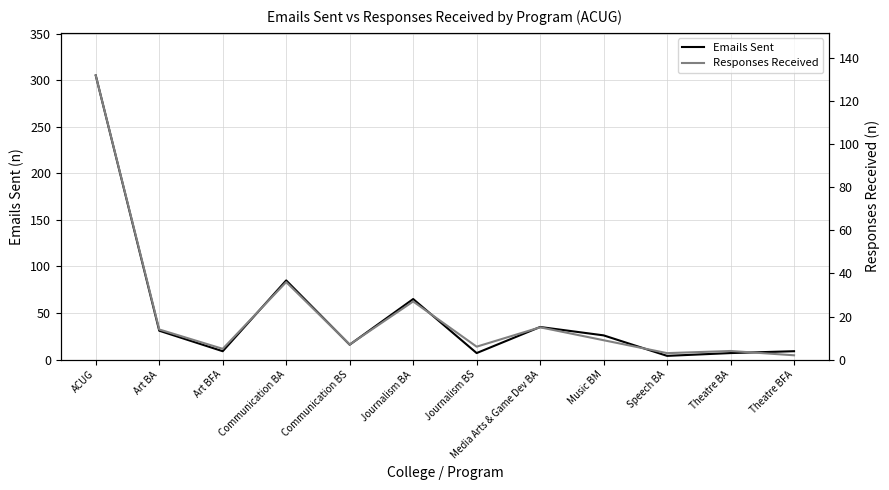

True or false: Responses Received and Emails Sent intersect in this chart.

False